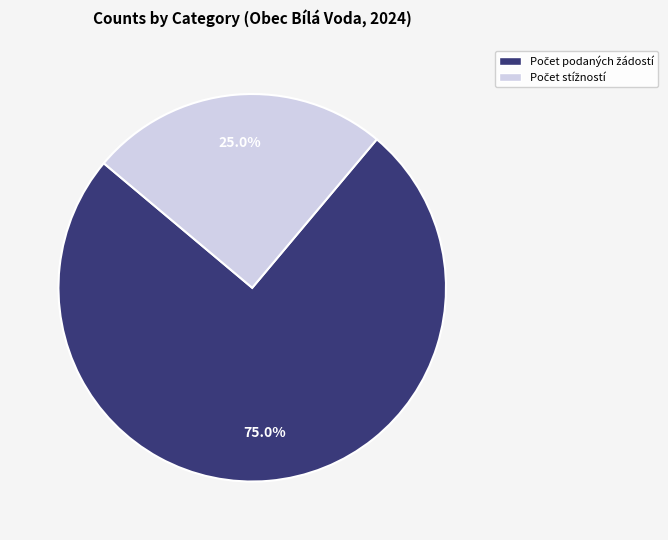

Is there a majority slice in this chart?

Yes